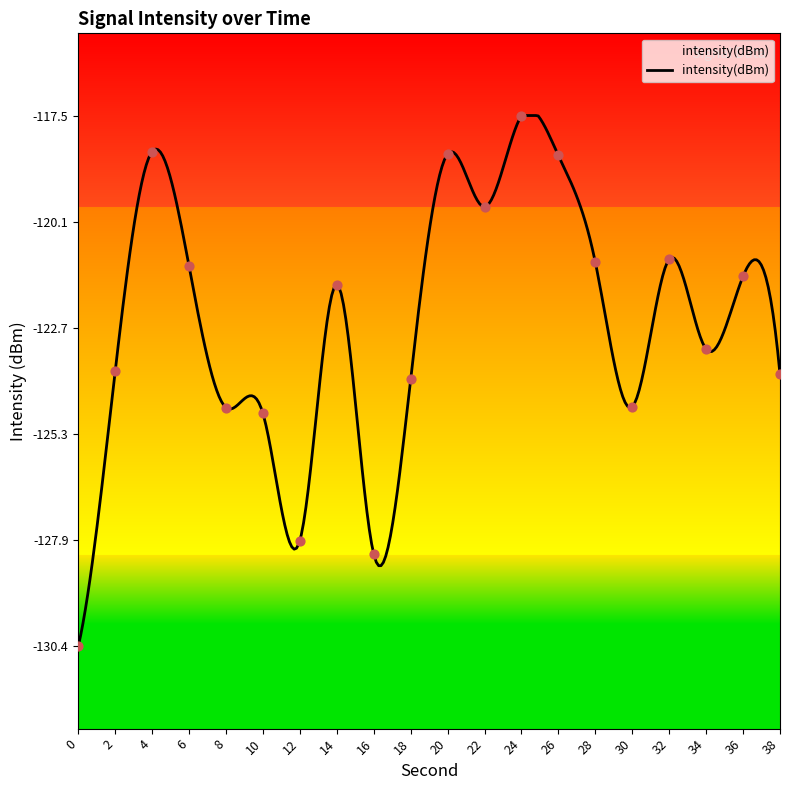

Between 30 and 4, which is larger?

4